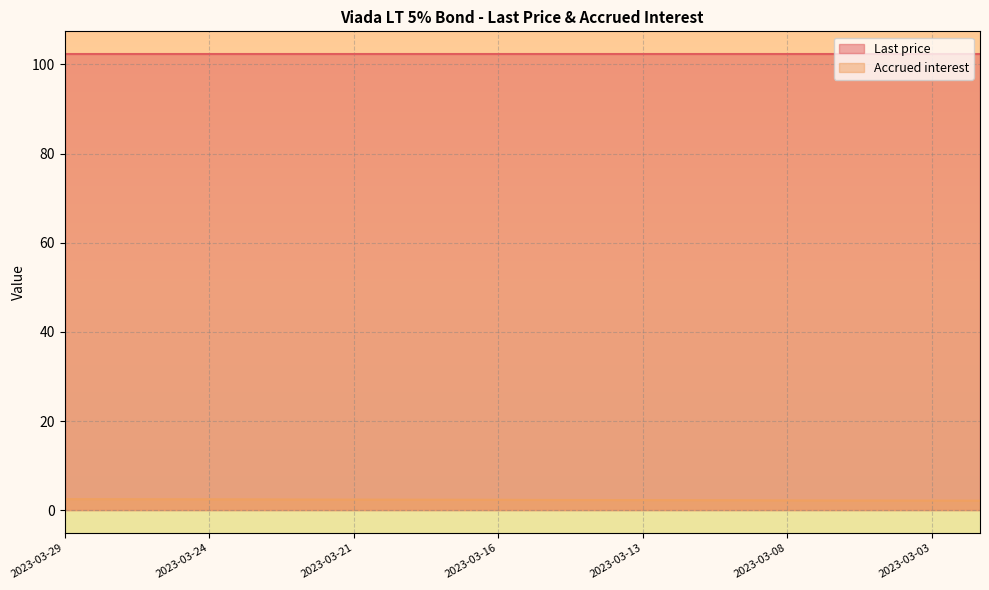

Which label corresponds to the largest value in the chart?

2023-03-29